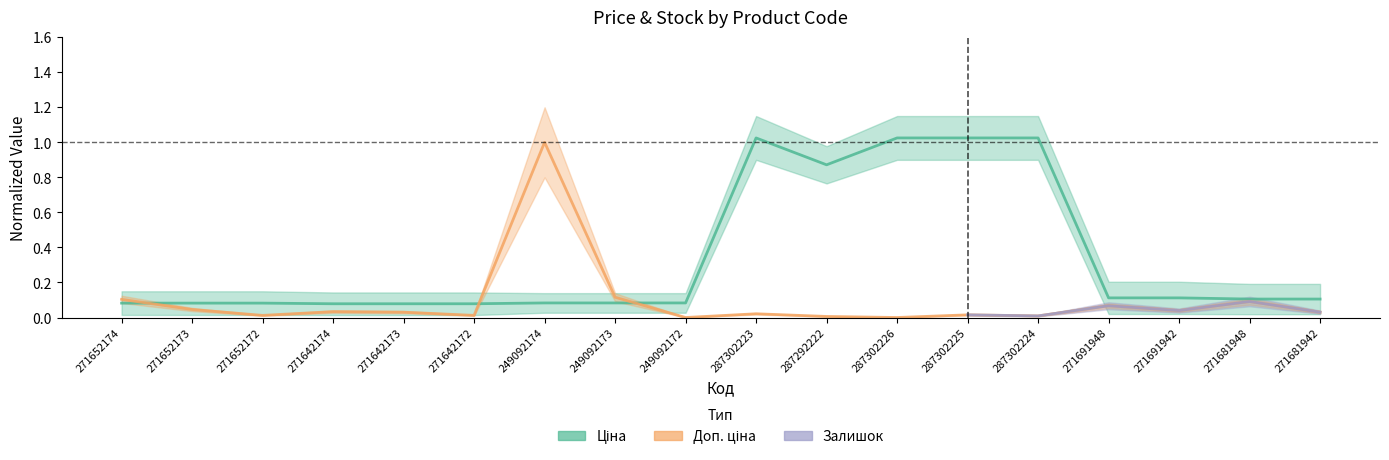

Where is Залишок nearest to the value 0?

249092172